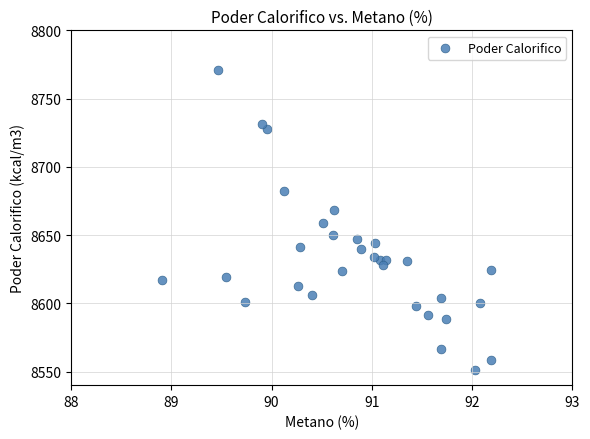

What is the range of X values (max minus min)?

3.3